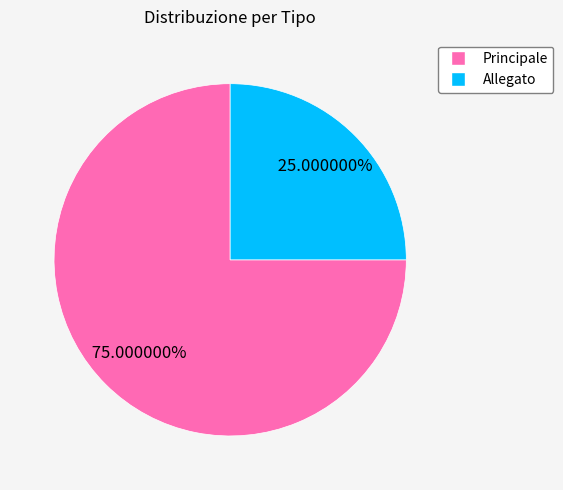

Combined, do Allegato and Principale account for over 50%?

Yes